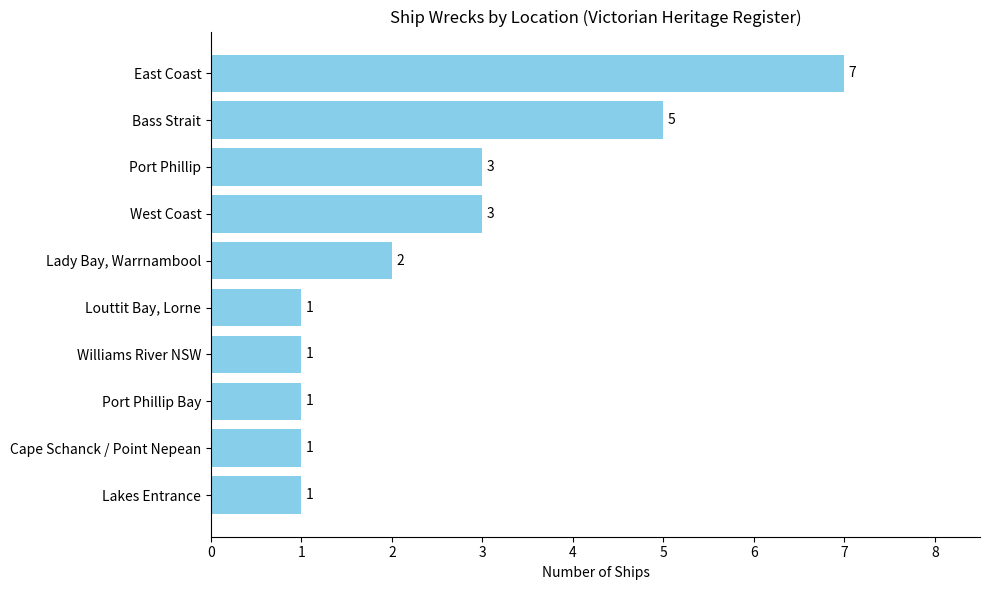

Approximately how many times larger is the value at West Coast compared to Cape Schanck / Point Nepean?

3.0